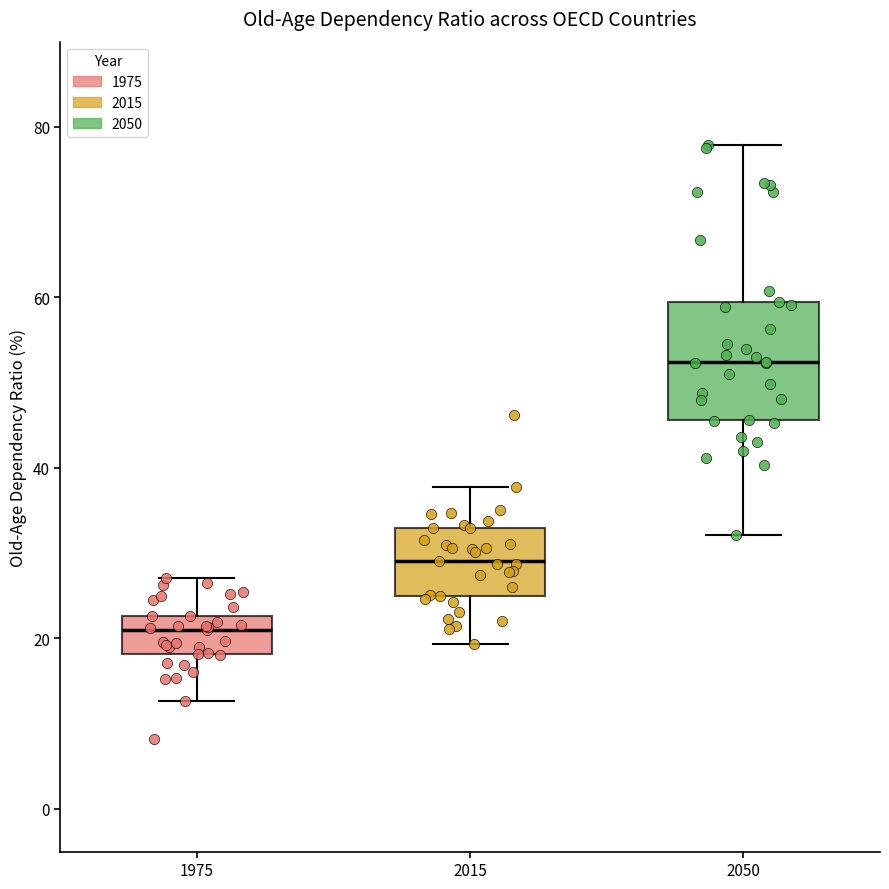

Reading left to right, transcribe this box plot: for each box, give where its median line is, the range the box spans, and where its two whiskers end, as read against the y-axis. The values are not printed on the chart, so give them approximately, as read against the axis.

1975: median 20, box 18 to 22, whiskers 12 to 28
2015: median 30, box 24 to 32, whiskers 20 to 38
2050: median 52, box 46 to 60, whiskers 32 to 78